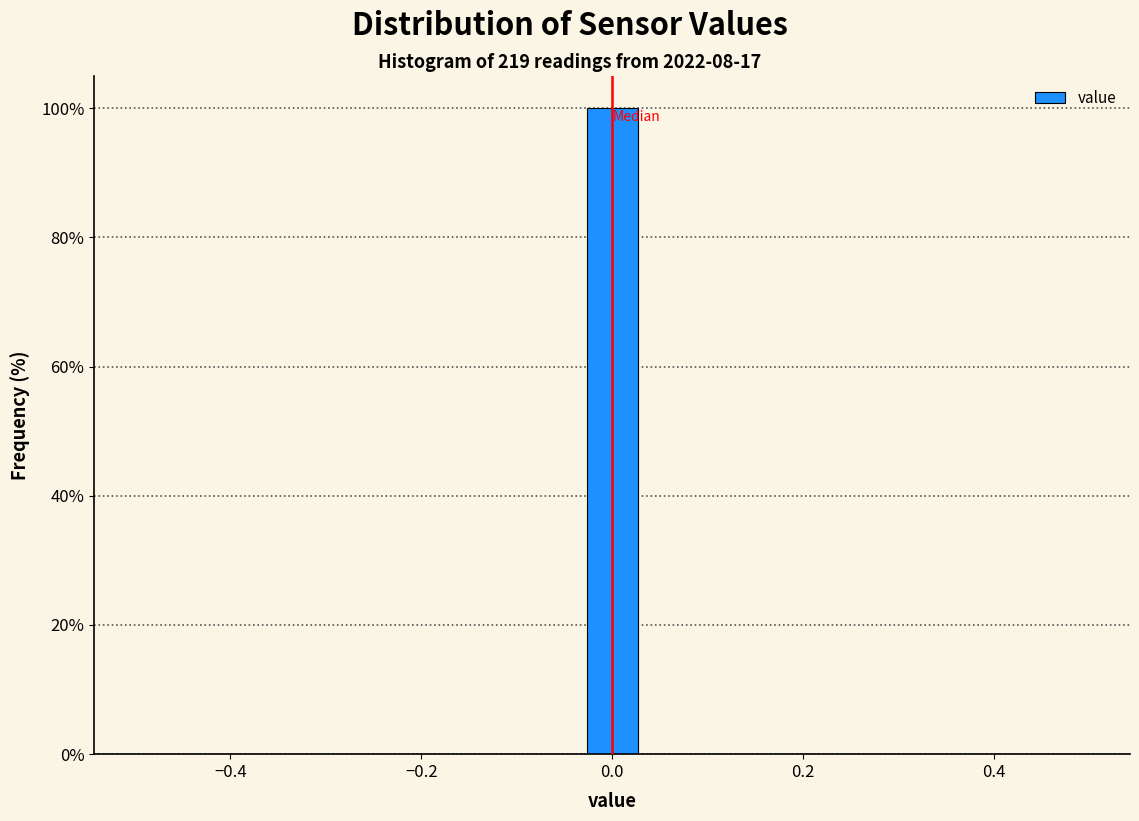

Around what value on the x-axis is the tallest bar? Give the approximate position of its centre, as read against the axis.

0.00